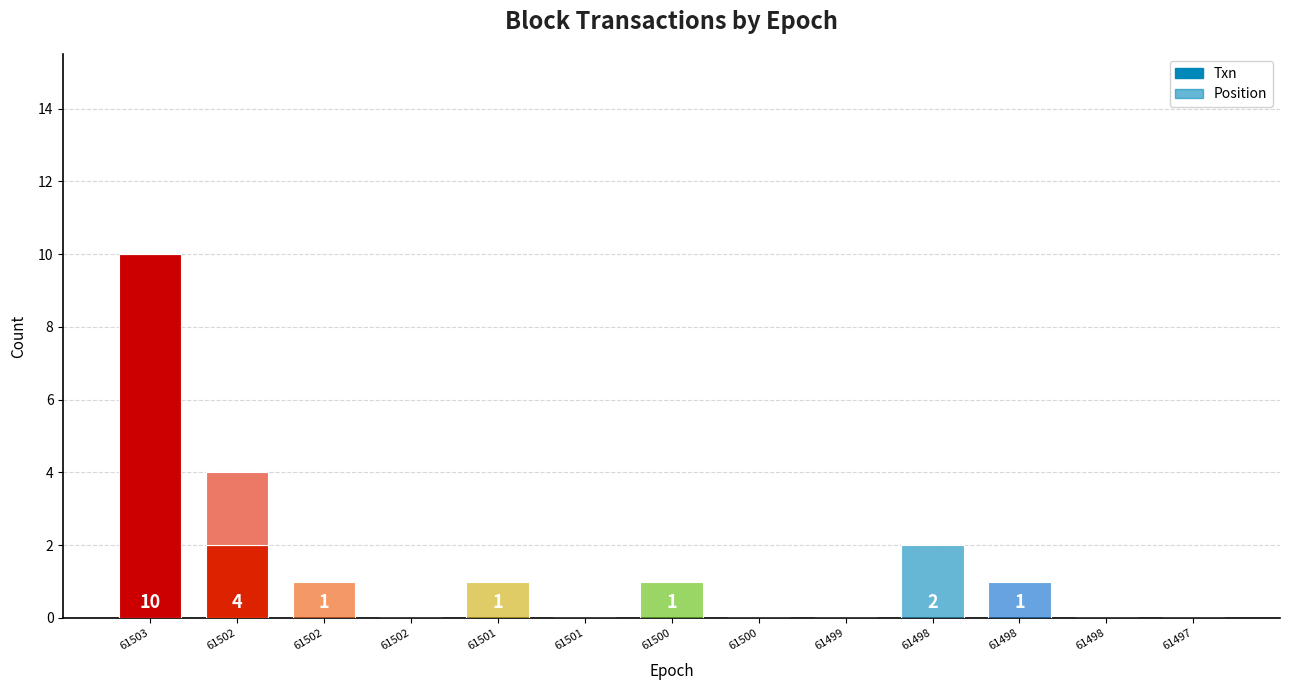

The value of Position at 61498 is 0. True or false?

False